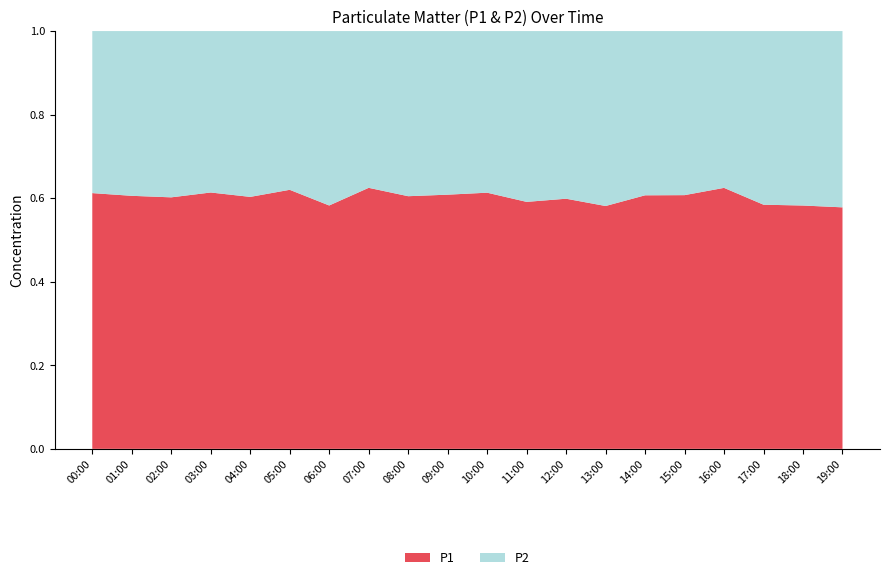

Reading right to left, what are all the values shown in this chart?

P1: 19:00=22.6	18:00=20.6	17:00=27.9	16:00=34.1	15:00=33.6	14:00=30.8	13:00=24.5	12:00=27.4	11:00=27.1	10:00=29.4	09:00=27.7	08:00=27.9	07:00=33.5	06:00=31.4	05:00=42.1	04:00=30.1	03:00=35.2	02:00=36.1	01:00=32.3	00:00=30.6
P2: 19:00=16.5	18:00=14.8	17:00=19.8	16:00=20.5	15:00=21.8	14:00=19.9	13:00=17.6	12:00=18.4	11:00=18.7	10:00=18.5	09:00=17.9	08:00=18.3	07:00=20.1	06:00=22.5	05:00=25.8	04:00=19.8	03:00=22.2	02:00=23.9	01:00=21.0	00:00=19.4